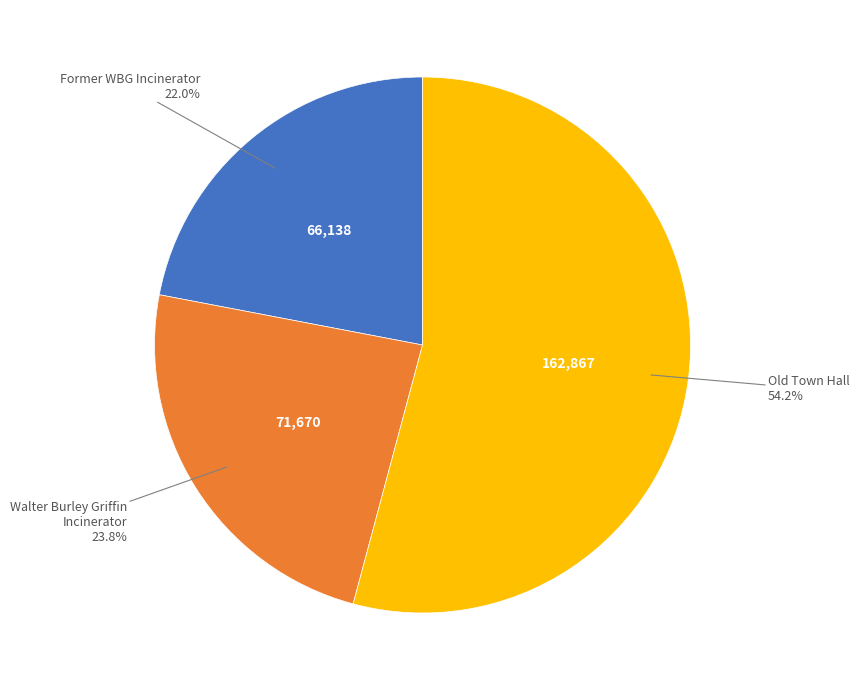

Does any single category account for the majority?

Yes